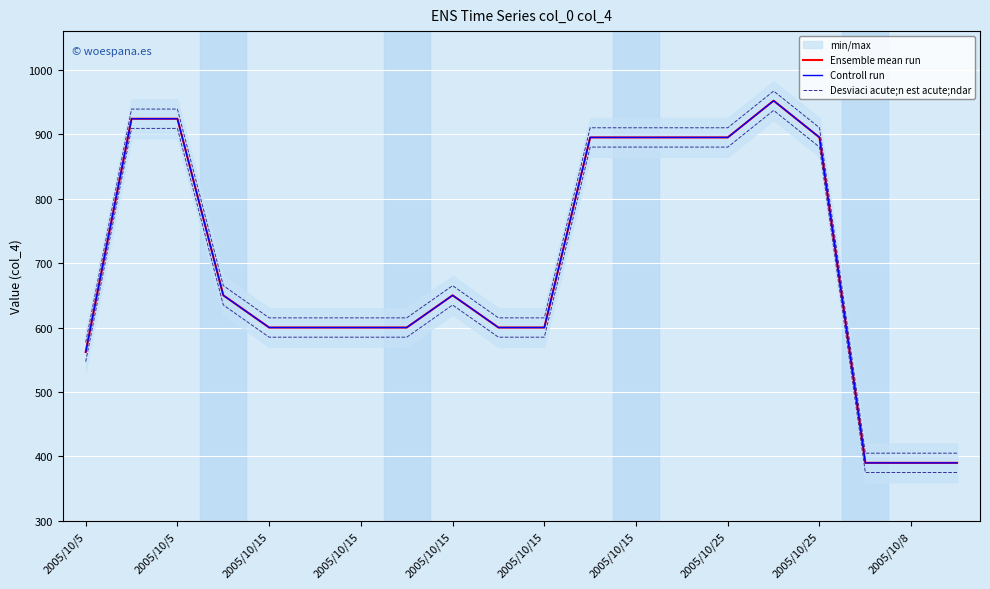

What is the maximum value shown in the chart?

967